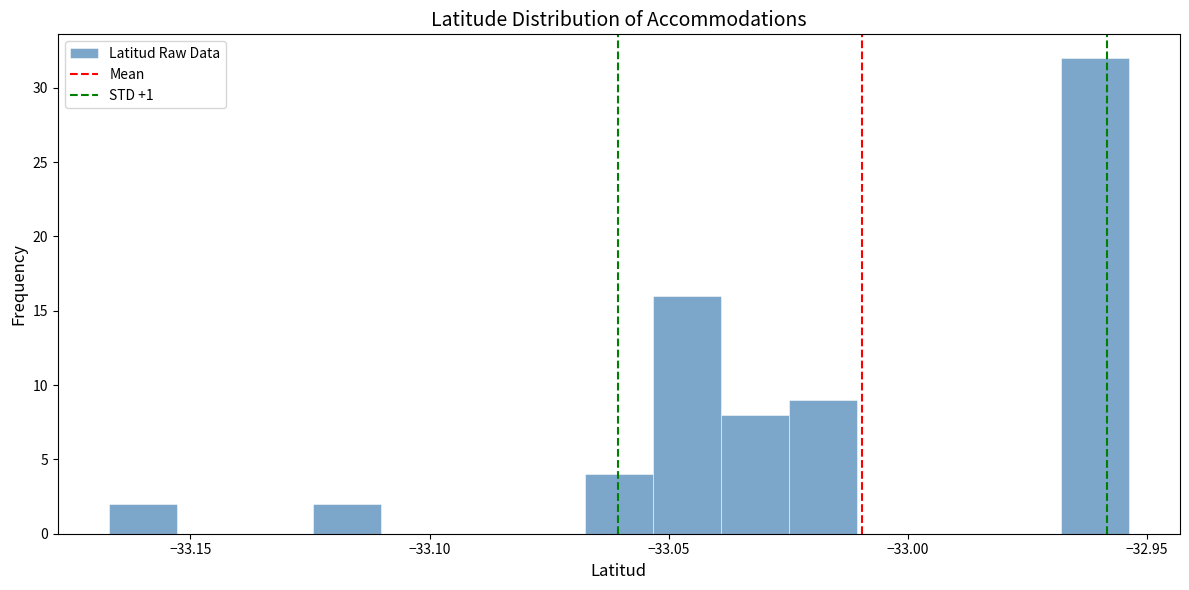

Read against the x-axis, roughly where is the centre of the tallest bar?

-32.960